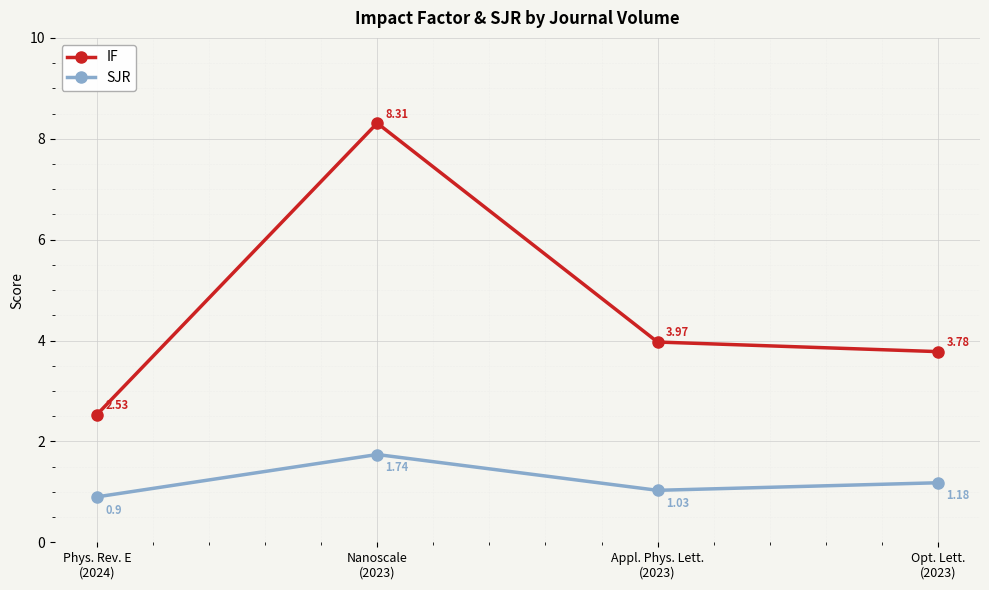

Where does the SJR series first go above 1?

Nanoscale
(2023)